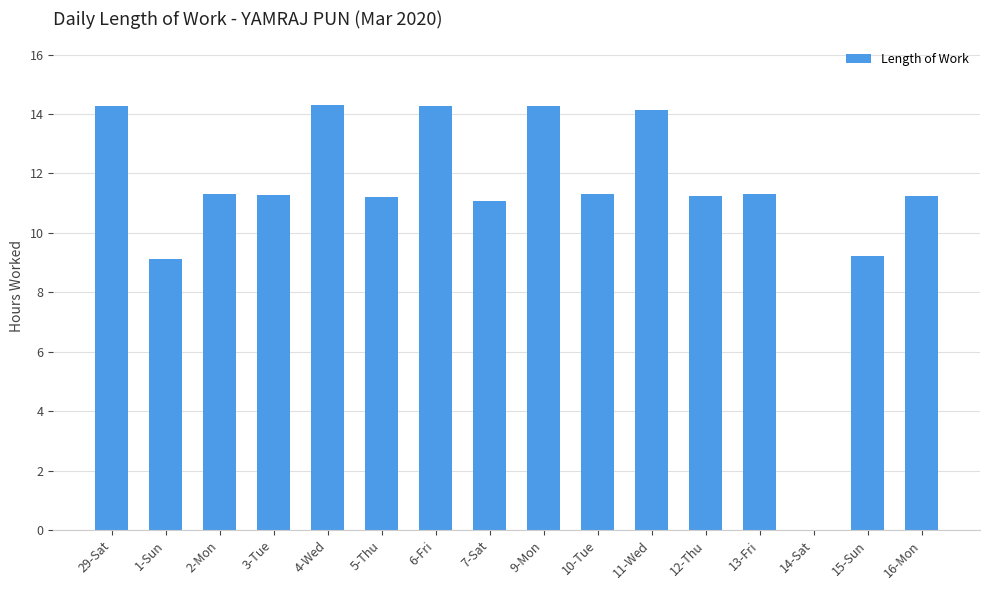

Which has a higher value, 3-Tue or 9-Mon?

9-Mon